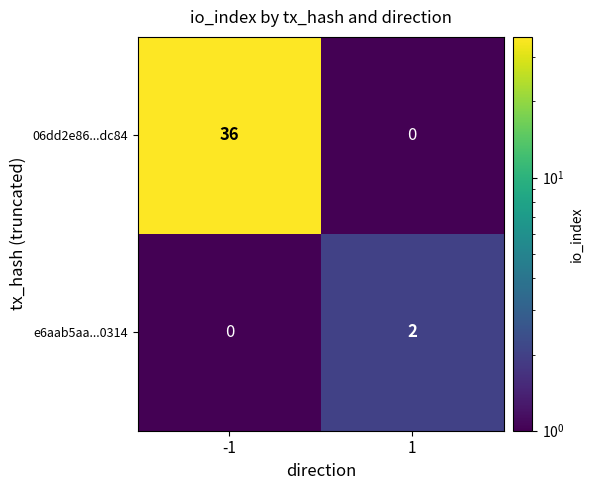

Reading left to right, extract all data points from this chart.

06dd2e86...dc84: 36	0
e6aab5aa...0314: 0	2